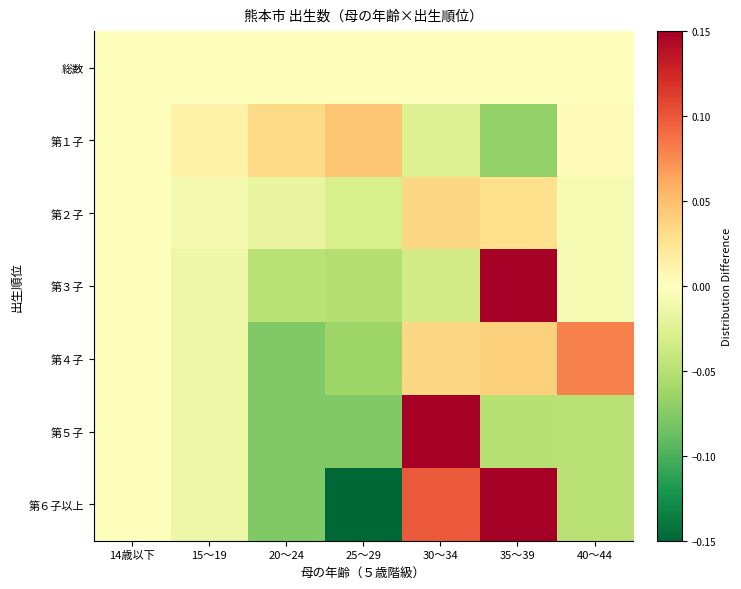

Reading left to right, what are all the values shown in this chart?

総数: 14歳以下=0.0	15～19=0.0	20～24=0.0	25～29=0.0	30～34=0.0	35～39=0.0	40～44=0.0
第１子: 14歳以下=0.0	15～19=0.0	20～24=0.0	25～29=0.0	30～34=-0.0	35～39=-0.1	40～44=0.0
第２子: 14歳以下=0.0	15～19=-0.0	20～24=-0.0	25～29=-0.0	30～34=0.0	35～39=0.0	40～44=-0.0
第３子: 14歳以下=0.0	15～19=-0.0	20～24=-0.0	25～29=-0.1	30～34=-0.0	35～39=0.2	40～44=-0.0
第４子: 14歳以下=0.0	15～19=-0.0	20～24=-0.1	25～29=-0.1	30～34=0.0	35～39=0.0	40～44=0.1
第５子: 14歳以下=0.0	15～19=-0.0	20～24=-0.1	25～29=-0.1	30～34=0.3	35～39=-0.1	40～44=-0.0
第６子以上: 14歳以下=0.0	15～19=-0.0	20～24=-0.1	25～29=-0.2	30～34=0.1	35～39=0.3	40～44=-0.0